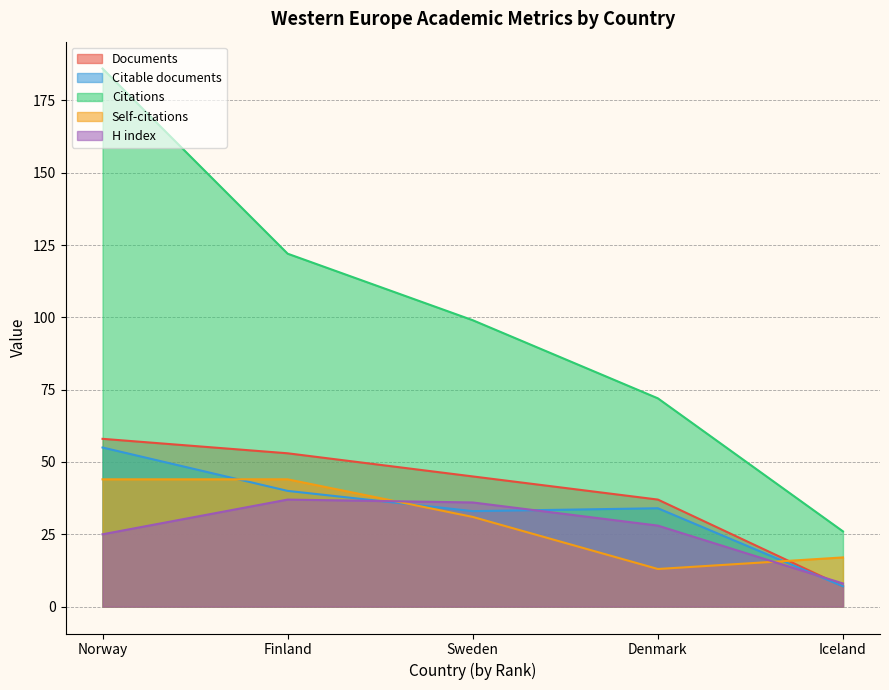

At which category is the sum across all series the highest?

Norway